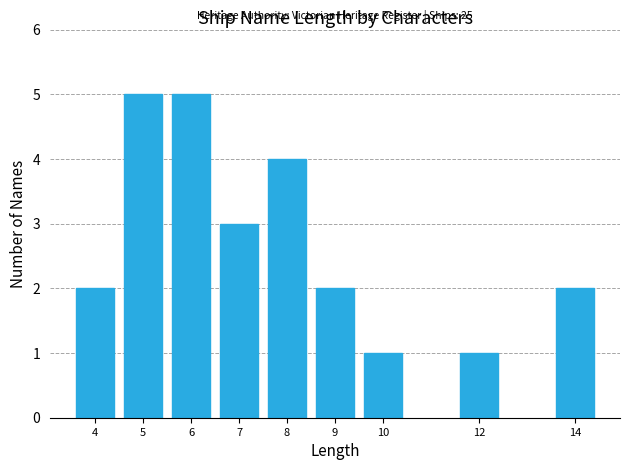

Reading right to left, transcribe all the data shown in this chart.

14=2	12=1	10=1	9=2	8=4	7=3	6=5	5=5	4=2